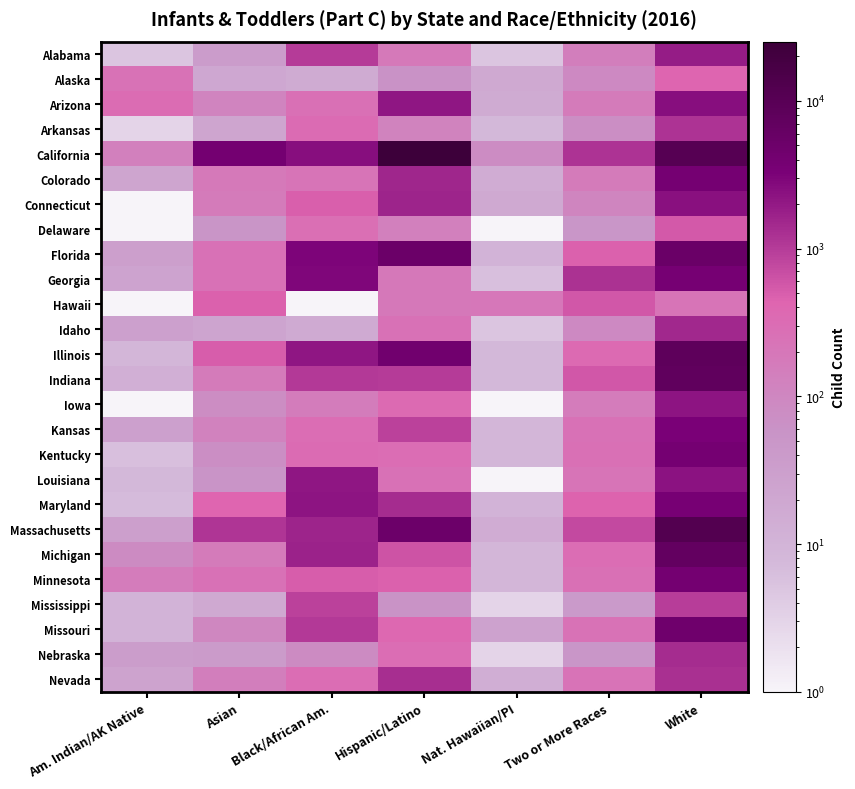

Reading left to right, transcribe all the data shown in this chart.

Alabama: Am. Indian/AK Native=5.0	Asian=36.0	Black/African Am.=1017.0	Hispanic/Latino=183.0	Nat. Hawaiian/PI=5.0	Two or More Races=145.0	White=1900.0
Alaska: Am. Indian/AK Native=239.0	Asian=20.0	Black/African Am.=16.0	Hispanic/Latino=63.0	Nat. Hawaiian/PI=18.0	Two or More Races=91.0	White=420.0
Arizona: Am. Indian/AK Native=313.0	Asian=113.0	Black/African Am.=259.0	Hispanic/Latino=2150.0	Nat. Hawaiian/PI=16.0	Two or More Races=167.0	White=2525.0
Arkansas: Am. Indian/AK Native=3.0	Asian=22.0	Black/African Am.=336.0	Hispanic/Latino=120.0	Nat. Hawaiian/PI=8.0	Two or More Races=74.0	White=1159.0
California: Am. Indian/AK Native=135.0	Asian=4049.0	Black/African Am.=2501.0	Hispanic/Latino=25171.0	Nat. Hawaiian/PI=79.0	Two or More Races=1151.0	White=10774.0
Colorado: Am. Indian/AK Native=22.0	Asian=183.0	Black/African Am.=222.0	Hispanic/Latino=1539.0	Nat. Hawaiian/PI=15.0	Two or More Races=170.0	White=3855.0
Connecticut: Am. Indian/AK Native=0.1	Asian=168.0	Black/African Am.=492.0	Hispanic/Latino=1608.0	Nat. Hawaiian/PI=18.0	Two or More Races=108.0	White=2410.0
Delaware: Am. Indian/AK Native=0.1	Asian=54.0	Black/African Am.=283.0	Hispanic/Latino=131.0	Nat. Hawaiian/PI=0.1	Two or More Races=52.0	White=557.0
Florida: Am. Indian/AK Native=31.0	Asian=250.0	Black/African Am.=3025.0	Hispanic/Latino=5271.0	Nat. Hawaiian/PI=10.0	Two or More Races=471.0	White=5504.0
Georgia: Am. Indian/AK Native=24.0	Asian=249.0	Black/African Am.=2854.0	Hispanic/Latino=190.0	Nat. Hawaiian/PI=6.0	Two or More Races=1238.0	White=3740.0
Hawaii: Am. Indian/AK Native=0.1	Asian=468.0	Black/African Am.=0.1	Hispanic/Latino=193.0	Nat. Hawaiian/PI=199.0	Two or More Races=566.0	White=223.0
Idaho: Am. Indian/AK Native=29.0	Asian=23.0	Black/African Am.=17.0	Hispanic/Latino=255.0	Nat. Hawaiian/PI=5.0	Two or More Races=89.0	White=1474.0
Illinois: Am. Indian/AK Native=9.0	Asian=516.0	Black/African Am.=2123.0	Hispanic/Latino=4341.0	Nat. Hawaiian/PI=8.0	Two or More Races=346.0	White=8247.0
Indiana: Am. Indian/AK Native=13.0	Asian=168.0	Black/African Am.=1027.0	Hispanic/Latino=1010.0	Nat. Hawaiian/PI=8.0	Two or More Races=577.0	White=7524.0
Iowa: Am. Indian/AK Native=0.1	Asian=77.0	Black/African Am.=155.0	Hispanic/Latino=347.0	Nat. Hawaiian/PI=0.1	Two or More Races=165.0	White=2236.0
Kansas: Am. Indian/AK Native=30.0	Asian=122.0	Black/African Am.=310.0	Hispanic/Latino=873.0	Nat. Hawaiian/PI=9.0	Two or More Races=246.0	White=3293.0
Kentucky: Am. Indian/AK Native=6.0	Asian=73.0	Black/African Am.=329.0	Hispanic/Latino=303.0	Nat. Hawaiian/PI=9.0	Two or More Races=267.0	White=3850.0
Louisiana: Am. Indian/AK Native=8.0	Asian=58.0	Black/African Am.=2108.0	Hispanic/Latino=255.0	Nat. Hawaiian/PI=0.1	Two or More Races=219.0	White=2278.0
Maryland: Am. Indian/AK Native=7.0	Asian=438.0	Black/African Am.=2233.0	Hispanic/Latino=1388.0	Nat. Hawaiian/PI=10.0	Two or More Races=461.0	White=3557.0
Massachusetts: Am. Indian/AK Native=31.0	Asian=1136.0	Black/African Am.=1624.0	Hispanic/Latino=5023.0	Nat. Hawaiian/PI=15.0	Two or More Races=766.0	White=11764.0
Michigan: Am. Indian/AK Native=82.0	Asian=167.0	Black/African Am.=1685.0	Hispanic/Latino=631.0	Nat. Hawaiian/PI=9.0	Two or More Races=303.0	White=6958.0
Minnesota: Am. Indian/AK Native=164.0	Asian=254.0	Black/African Am.=517.0	Hispanic/Latino=471.0	Nat. Hawaiian/PI=9.0	Two or More Races=262.0	White=4059.0
Mississippi: Am. Indian/AK Native=10.0	Asian=18.0	Black/African Am.=875.0	Hispanic/Latino=60.0	Nat. Hawaiian/PI=3.0	Two or More Races=41.0	White=946.0
Missouri: Am. Indian/AK Native=10.0	Asian=102.0	Black/African Am.=1020.0	Hispanic/Latino=375.0	Nat. Hawaiian/PI=26.0	Two or More Races=242.0	White=4678.0
Nebraska: Am. Indian/AK Native=35.0	Asian=39.0	Black/African Am.=83.0	Hispanic/Latino=299.0	Nat. Hawaiian/PI=3.0	Two or More Races=50.0	White=1350.0
Nevada: Am. Indian/AK Native=25.0	Asian=145.0	Black/African Am.=304.0	Hispanic/Latino=1321.0	Nat. Hawaiian/PI=14.0	Two or More Races=235.0	White=1261.0